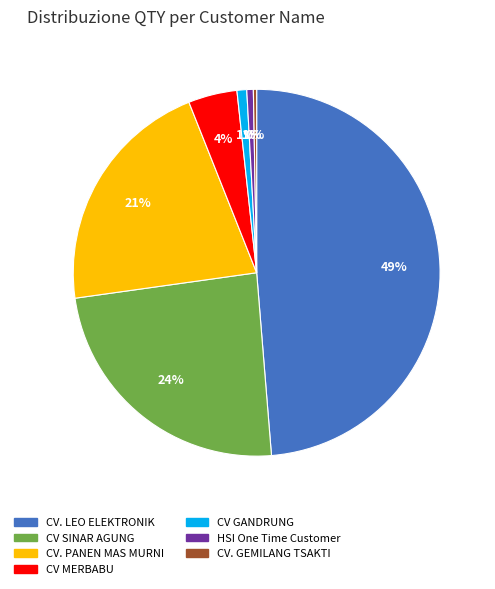

Which category has the biggest portion of the pie?

CV. LEO ELEKTRONIK